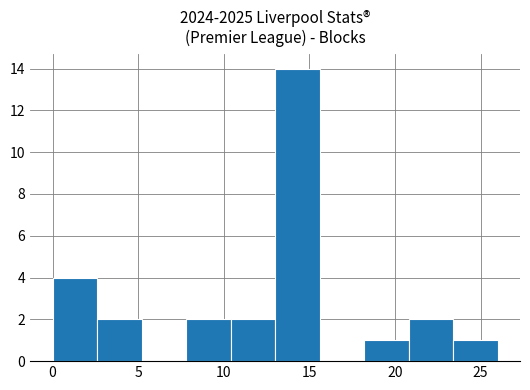

Over which range of the x-axis is the bar tallest?

13.0 to 15.6